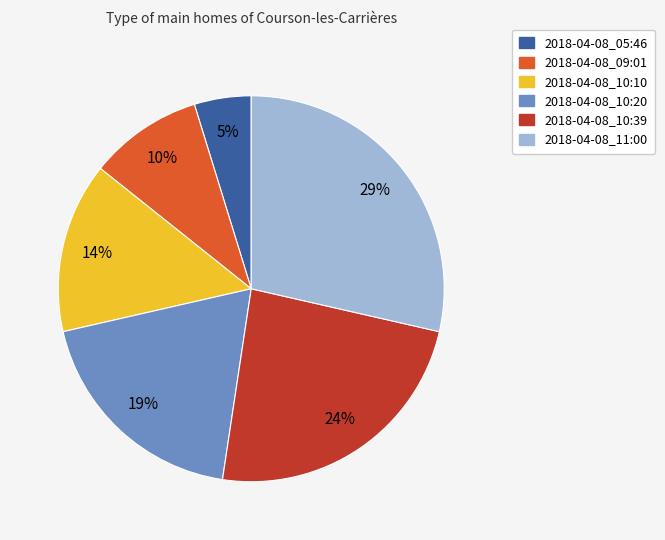

Which slice is the largest?

2018-04-08_11:00